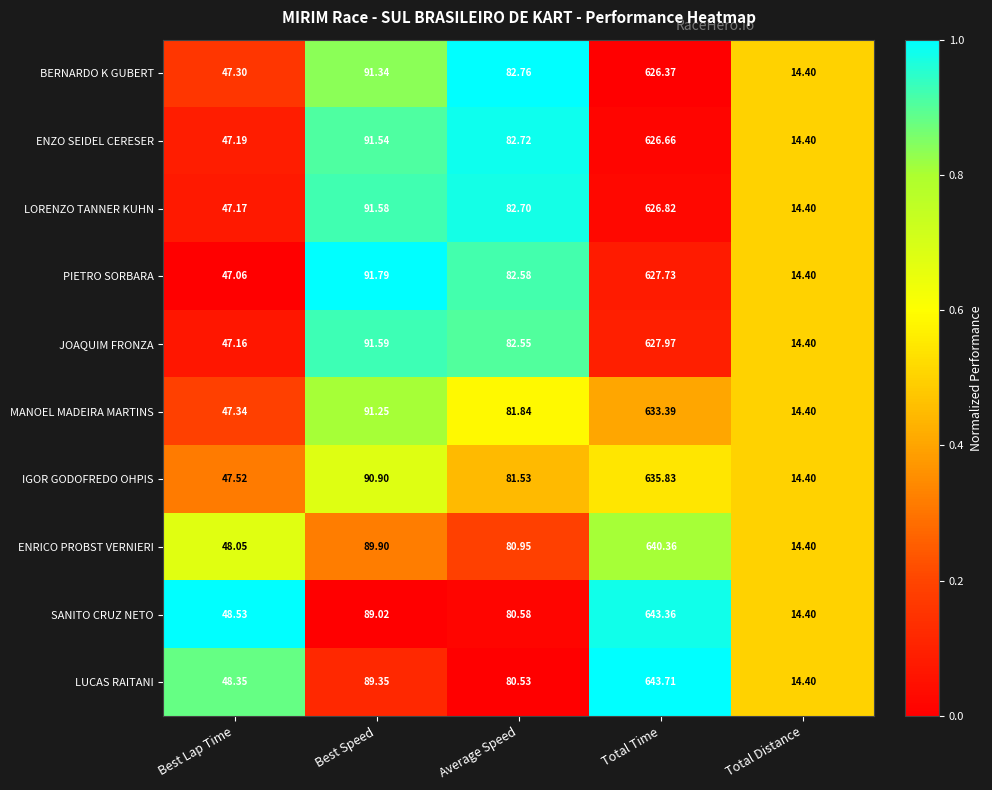

At which label does IGOR GODOFREDO OHPIS reach its minimum?

Total Distance